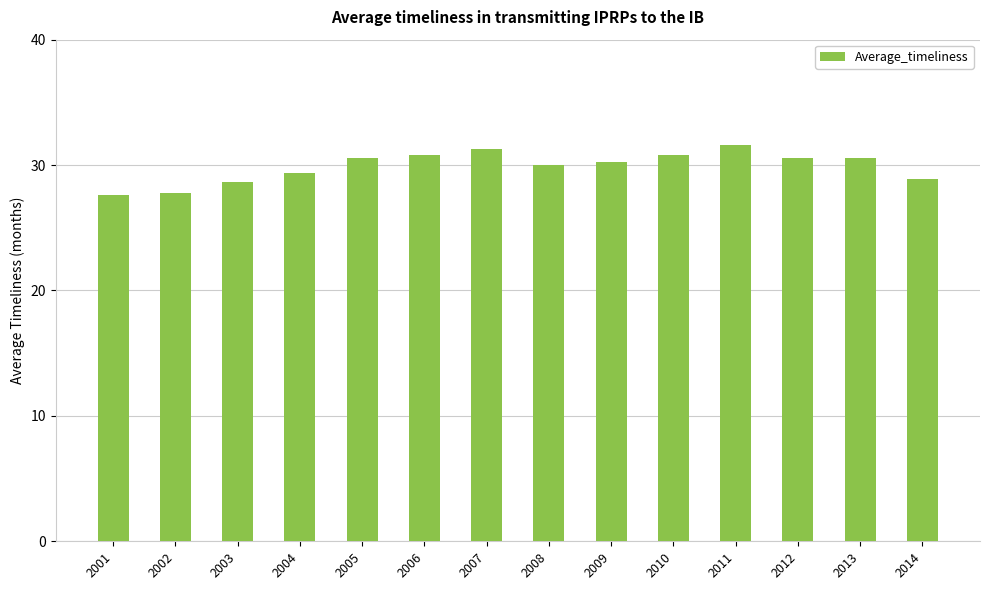

What is the average value?

29.9